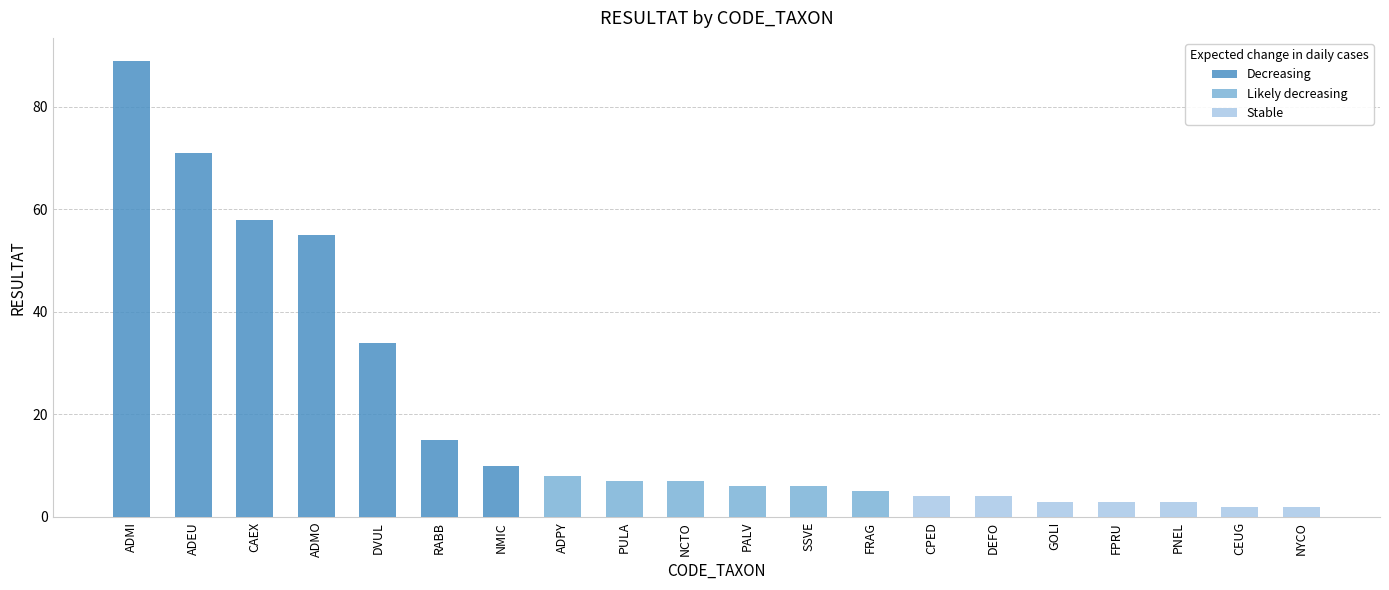

What position from the right is CEUG?

2